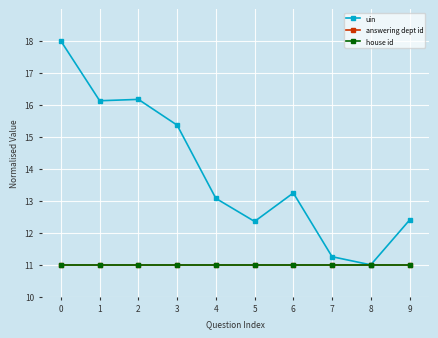

In uin, how many points are lower than both neighbors (excluding endpoints)?

3